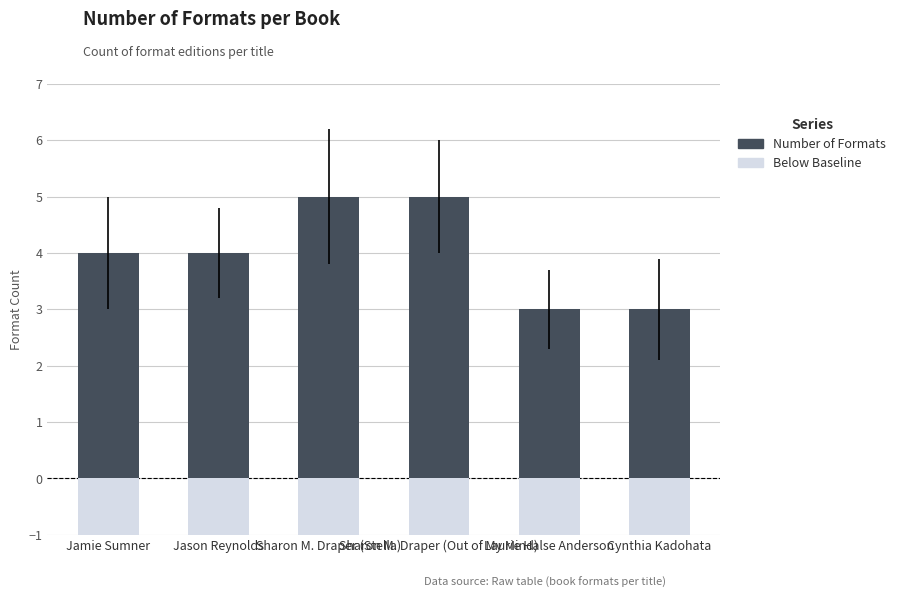

What is the label of the 5th bar from the right?

Jason Reynolds